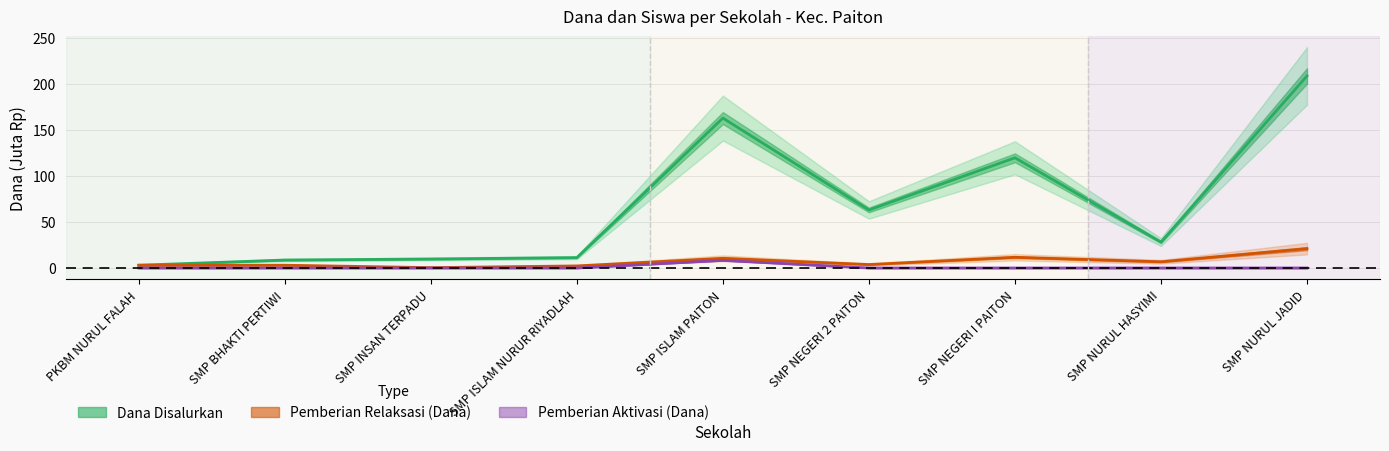

At which category does the chart reach its minimum across all series?

PKBM NURUL FALAH